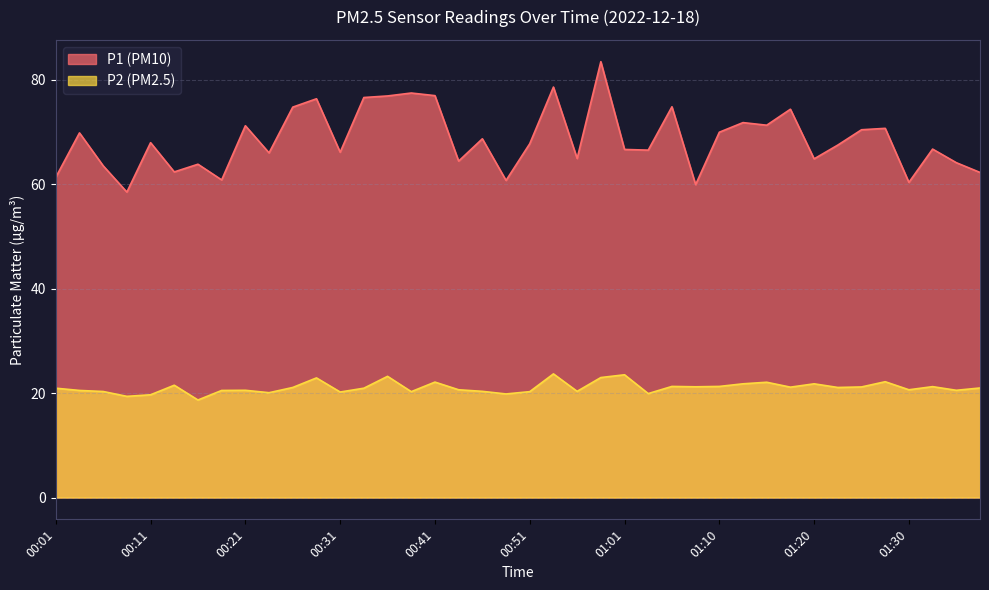

True or false: P2 and P1 cross at least once.

False